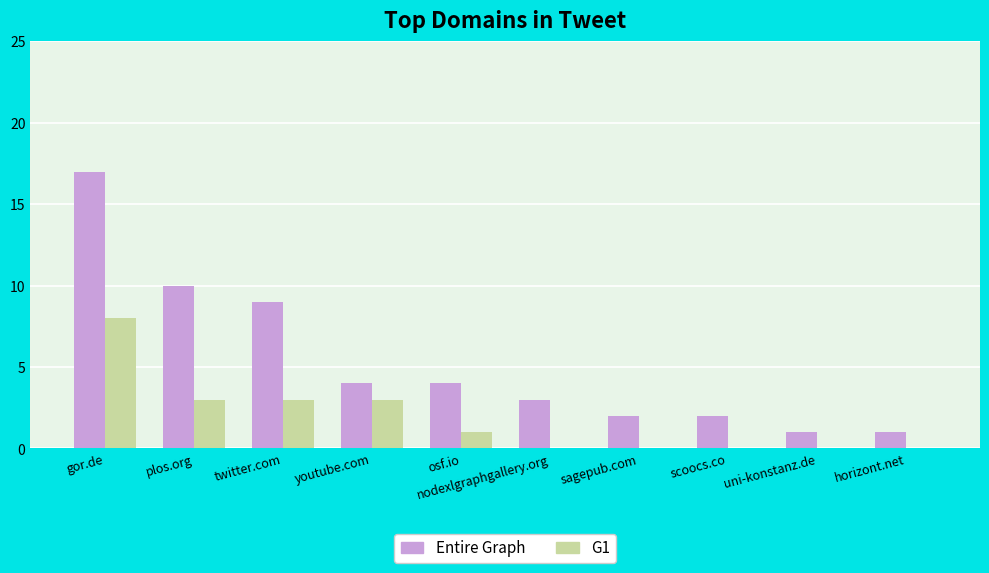

Which category has the highest value in the G1 series?

gor.de